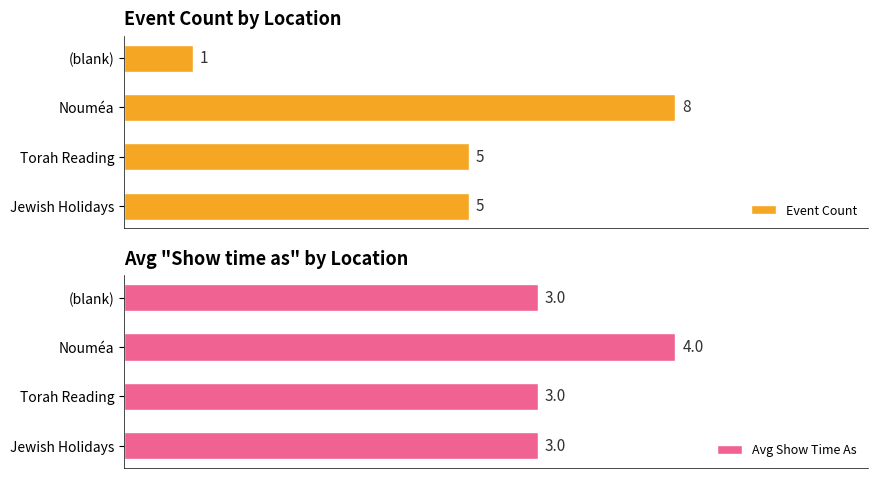

What are all the series names shown in the legend?

Event Count, Avg Show Time As